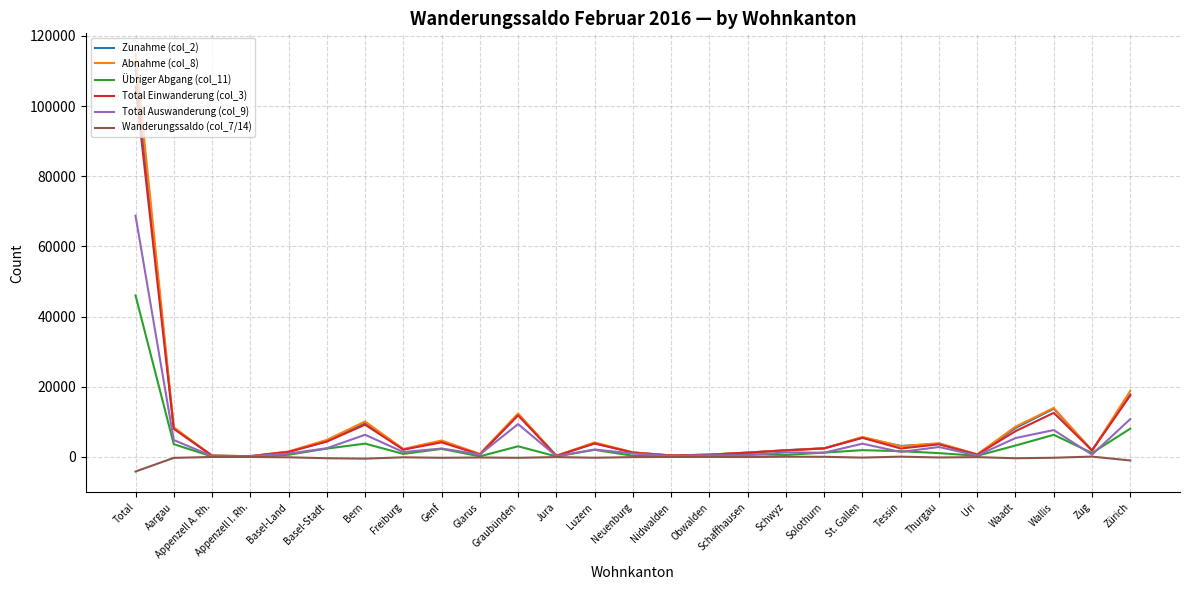

What is the total value across all series at Basel-Stadt?

18173